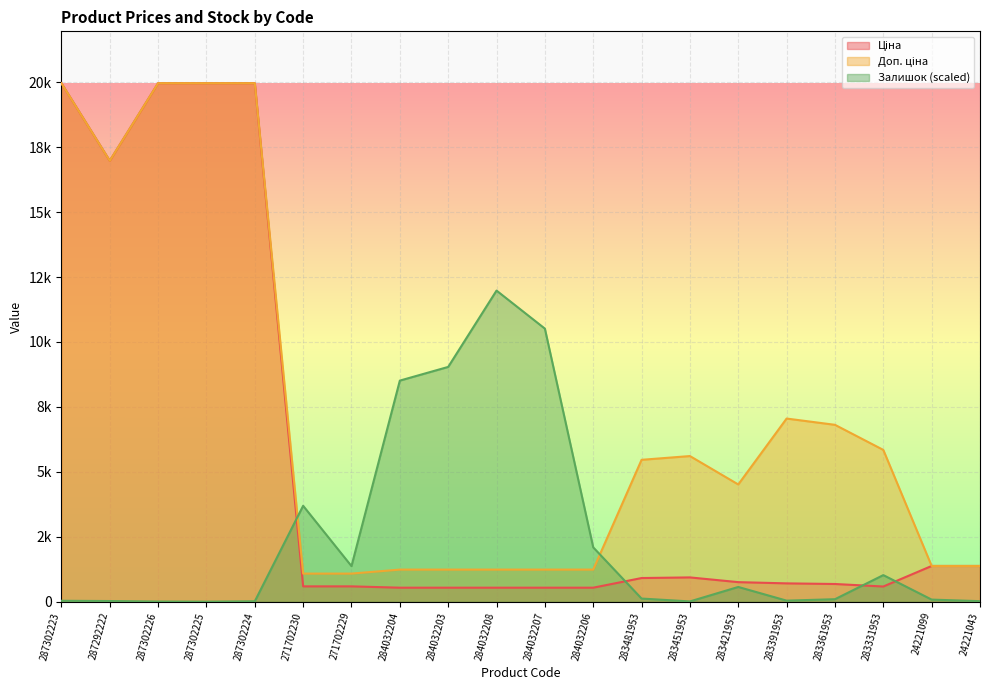

How many distinct data groups are displayed?

3